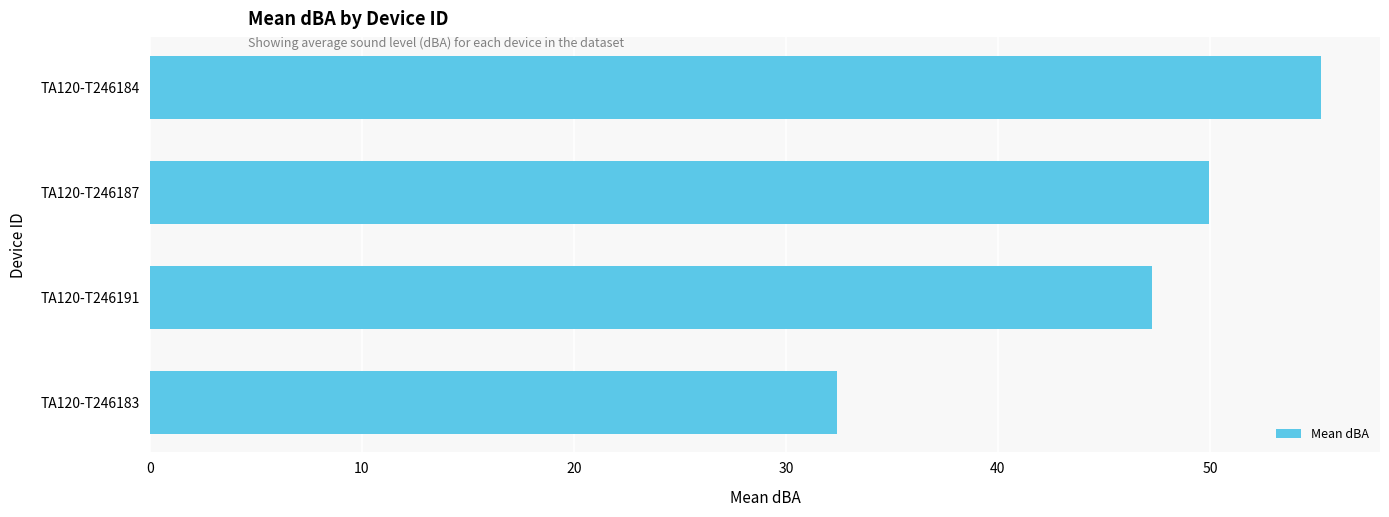

The value at TA120-T246191 is 16.6. True or false?

False